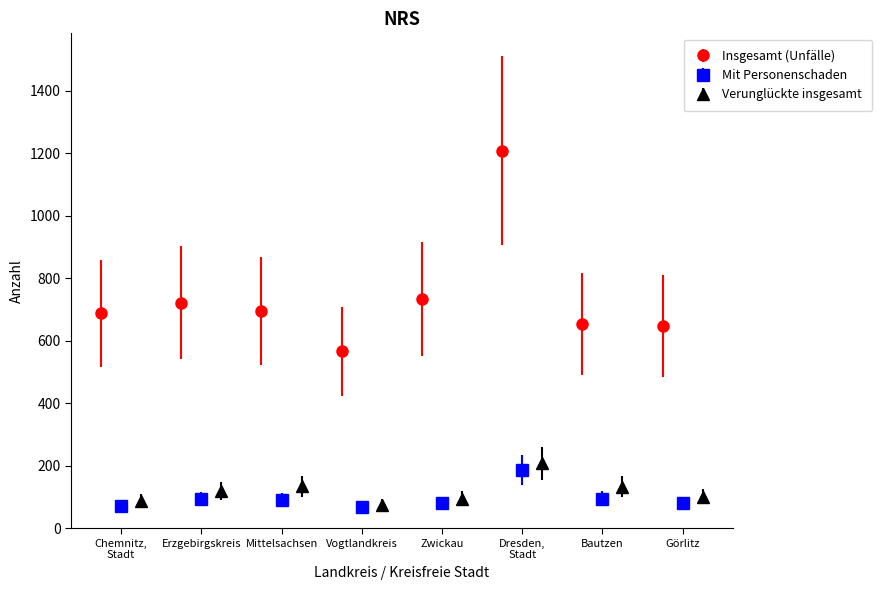

What is the value of the Verunglückte insgesamt point at the 5th from the left?

95